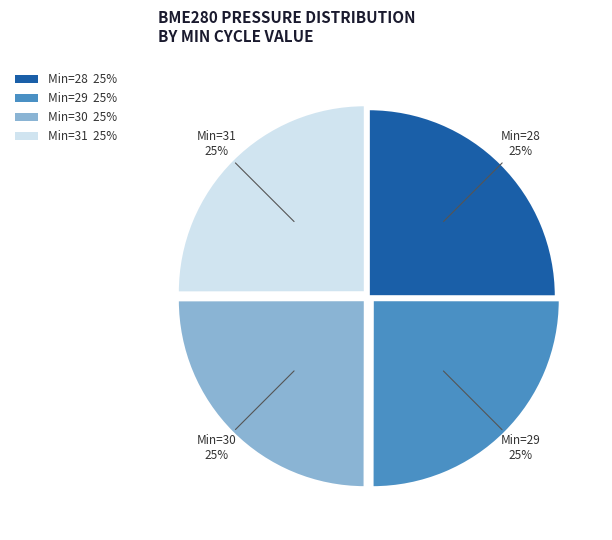

What percentage is the Min=28 25% slice, to the nearest percent?

25%